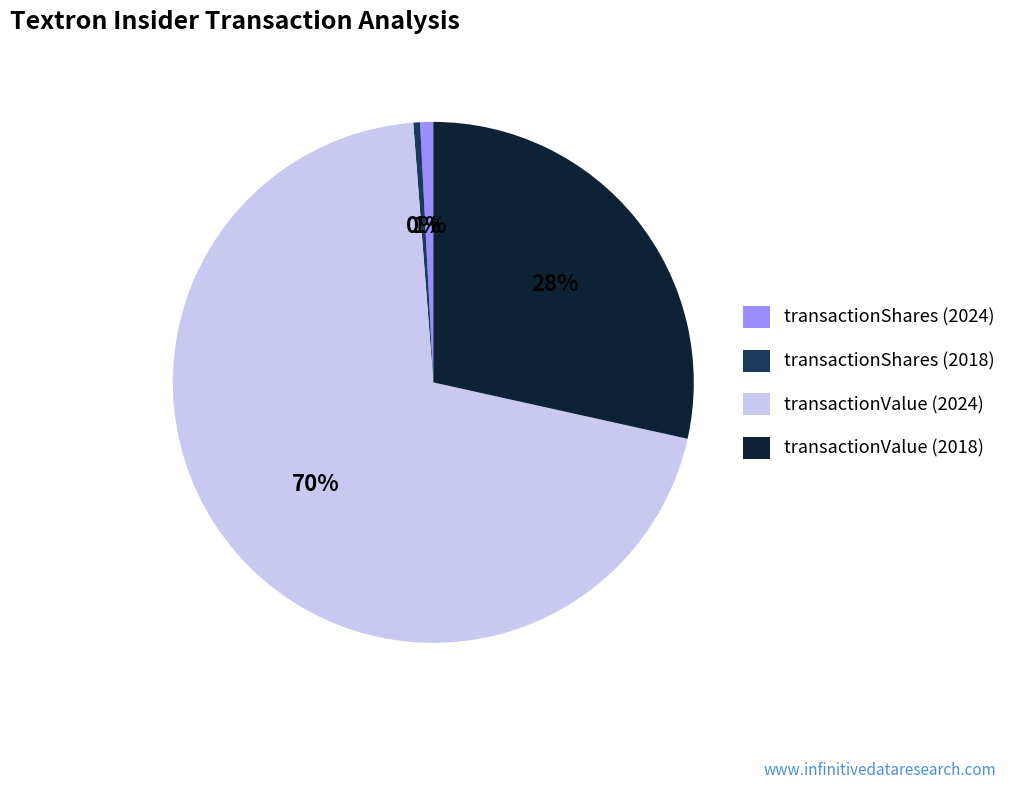

What is the ratio of the value at transactionShares (2024) to the value at transactionShares (2018)?

1.9